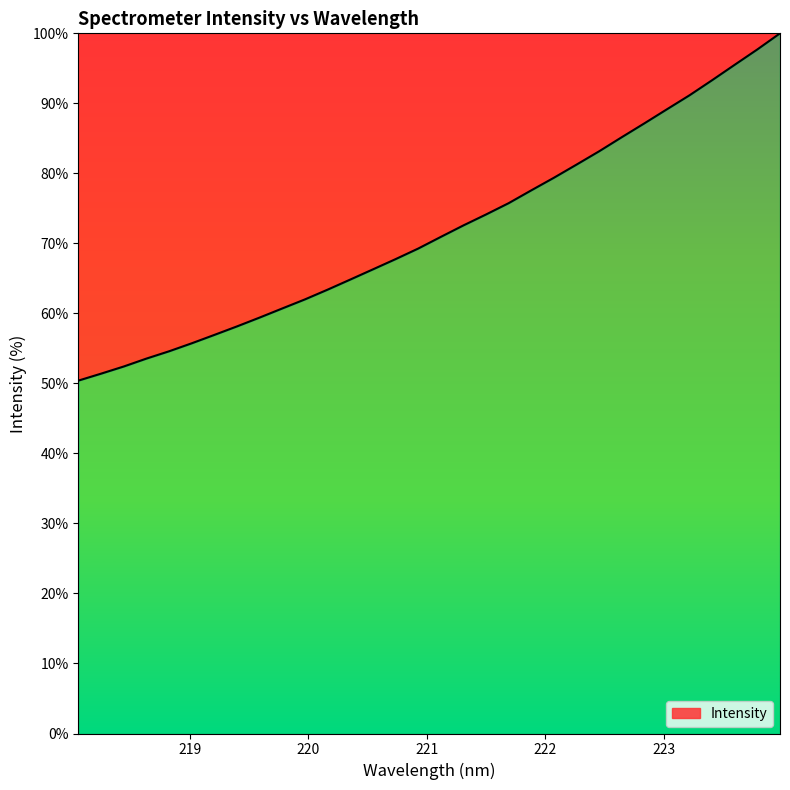

What is the minimum value shown in the chart?

50.4